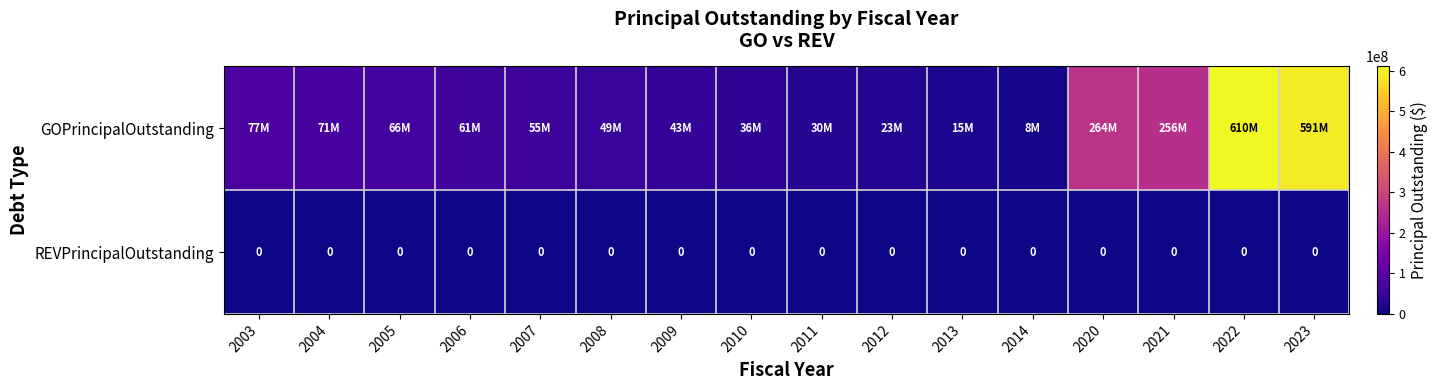

The value of REVPrincipalOutstanding at 2014 is 0. True or false?

True